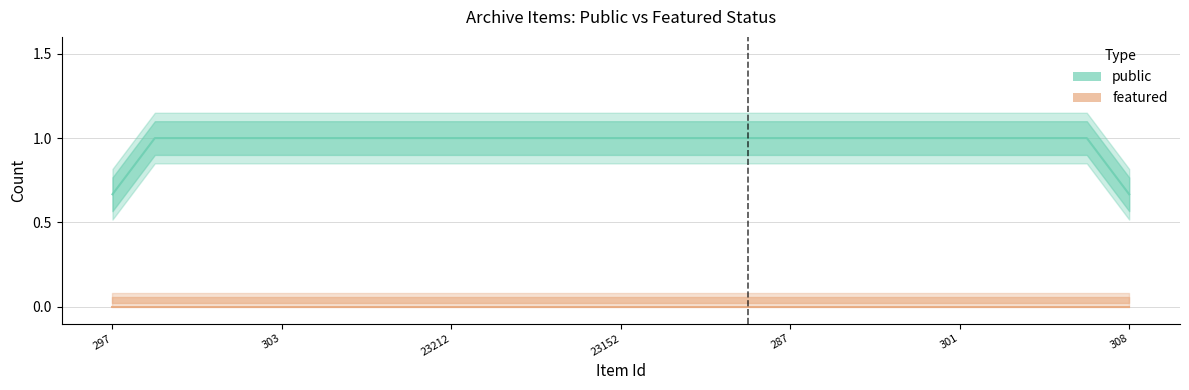

What is the total value across all series at 23152?

1